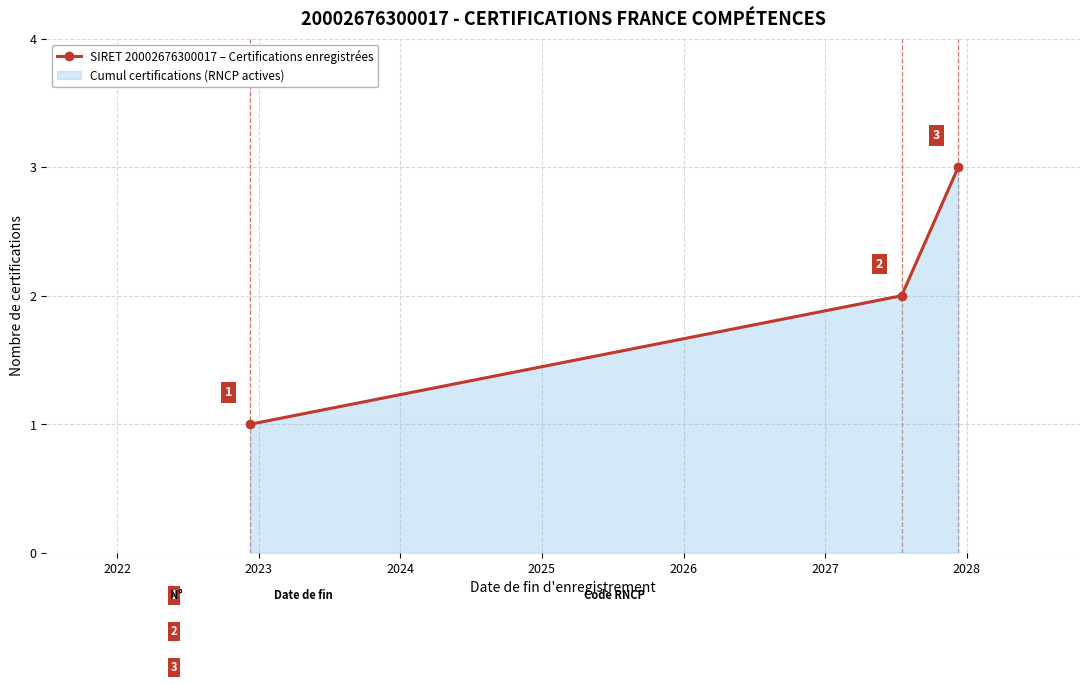

How many values are between 1 and 3?

3